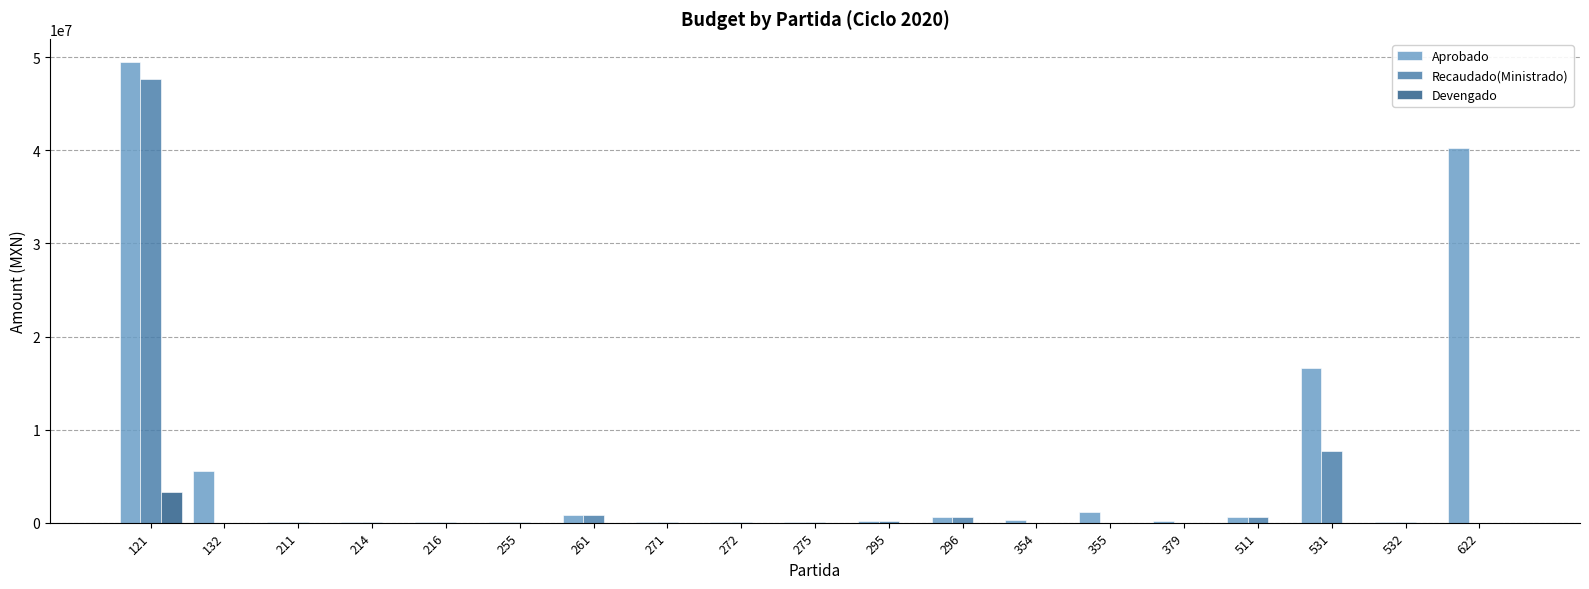

At which category is the sum across all series the highest?

121